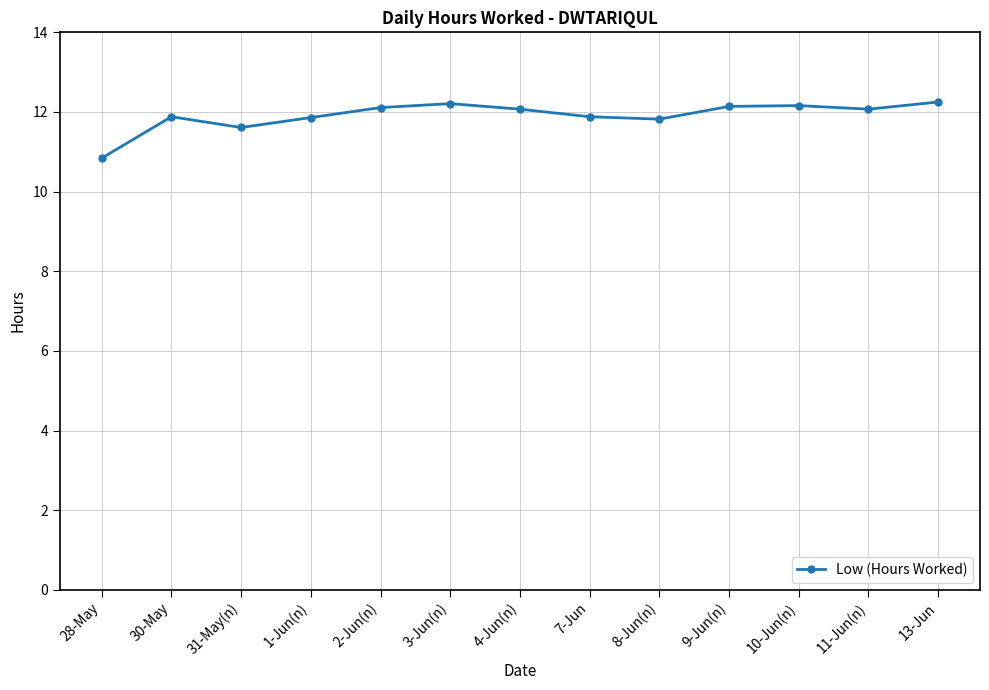

Which has a higher value, 10-Jun(n) or 8-Jun(n)?

10-Jun(n)